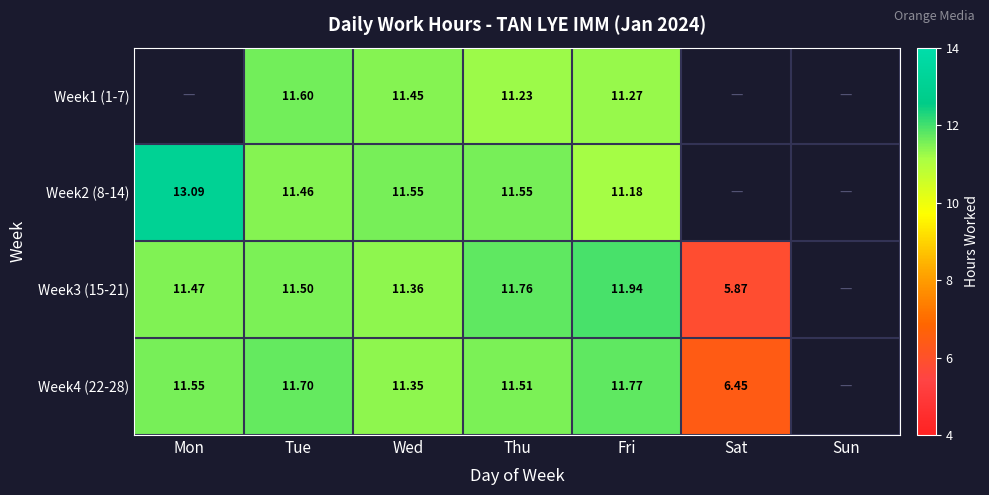

Is the value of Week2 (8-14) at Wed greater than the value of Week3 (15-21) at Thu?

No